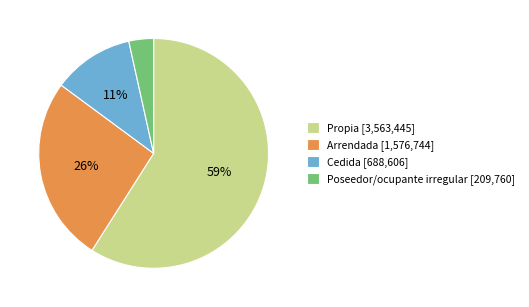

What percentage is the Cedida slice, to the nearest percent?

11%